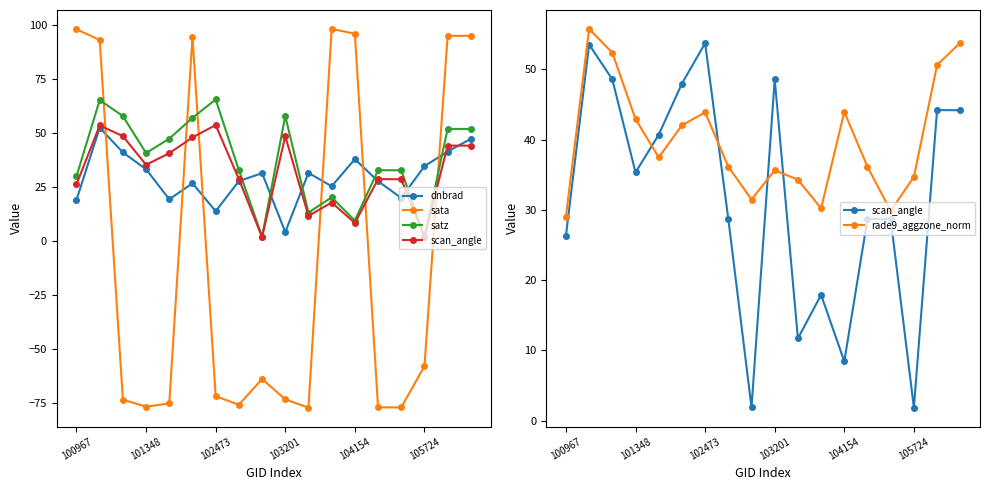

Between 102473 and 103201, which series saw the biggest shift?

dnbrad